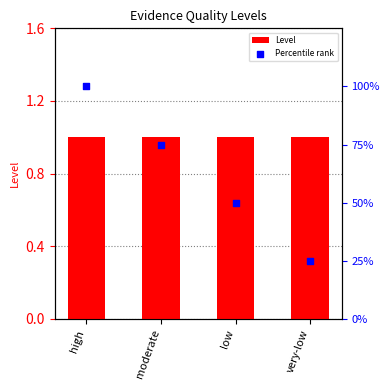

Which series contains the lowest Y value?

Level